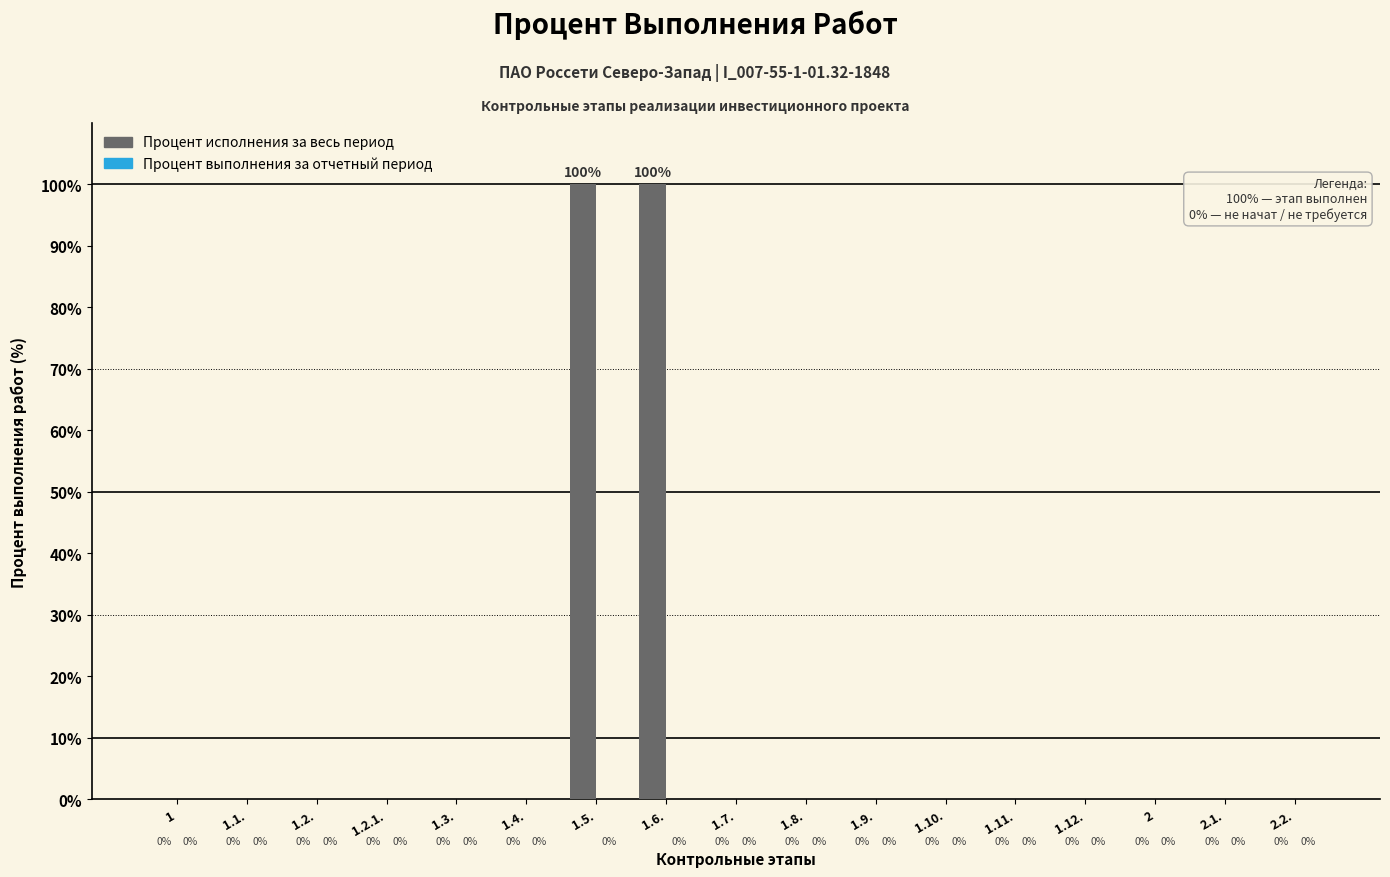

The value at 1.9. is 0. True or false?

True